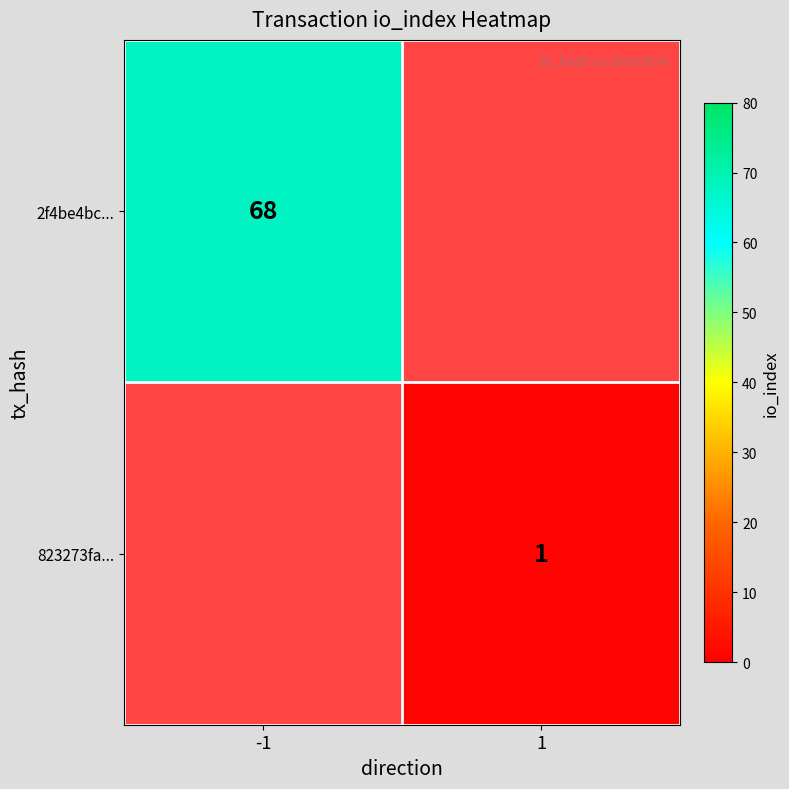

True or false: 2f4be4bc... has a value of 98 at -1.

False